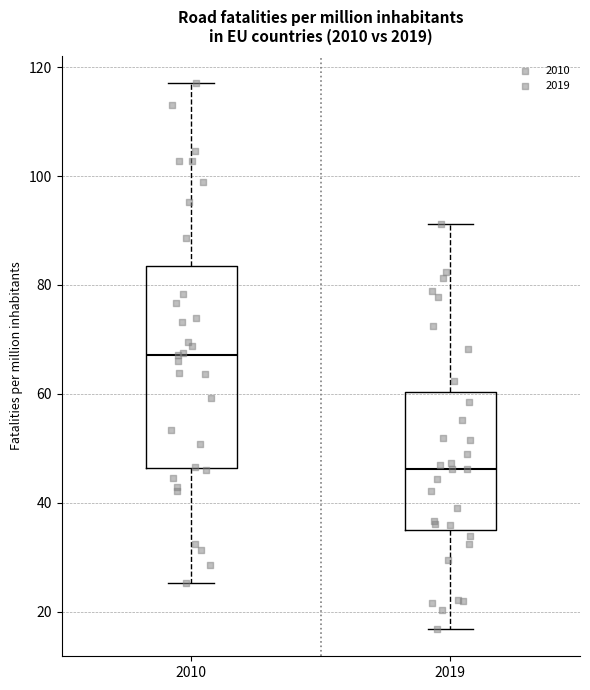

Which box's median line is the lowest?

2019